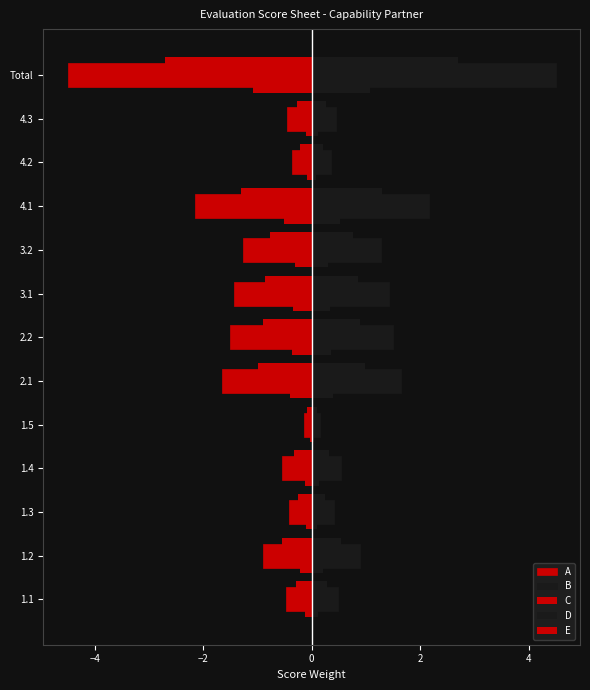

What is the maximum value shown in the chart?

4.5